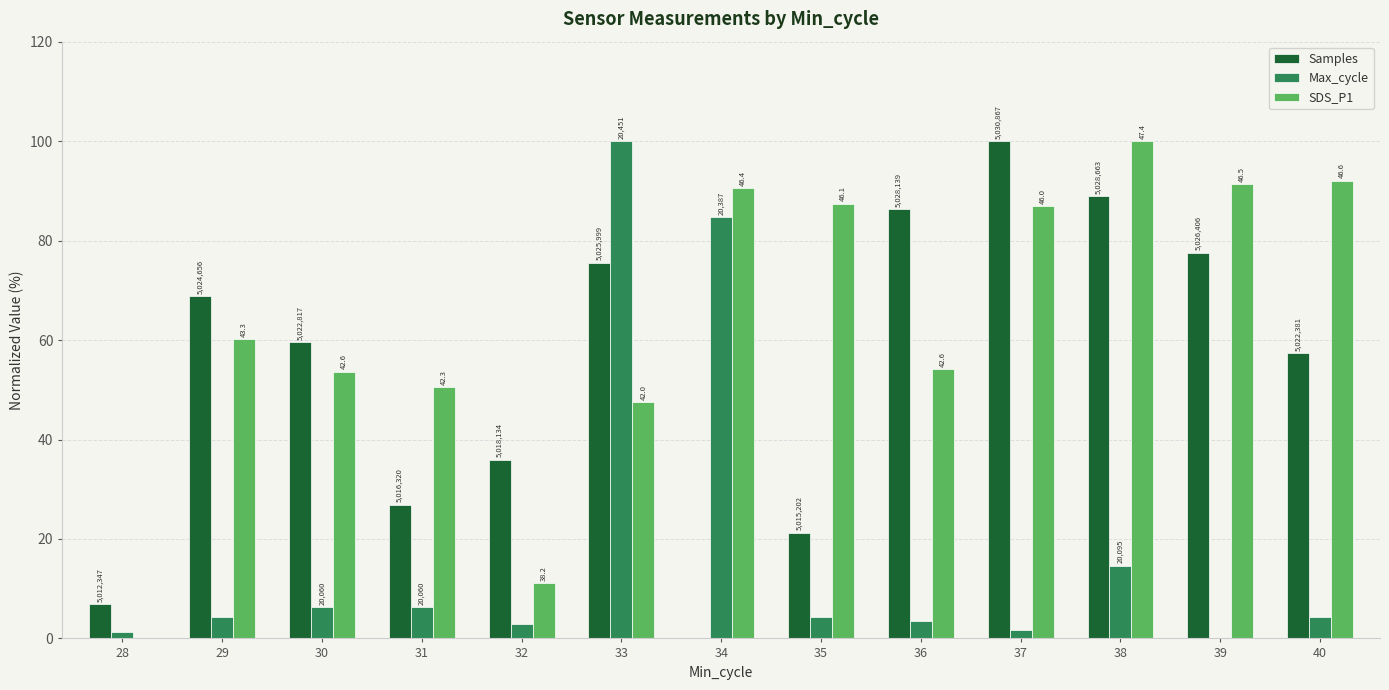

How many groups of bars are there?

13